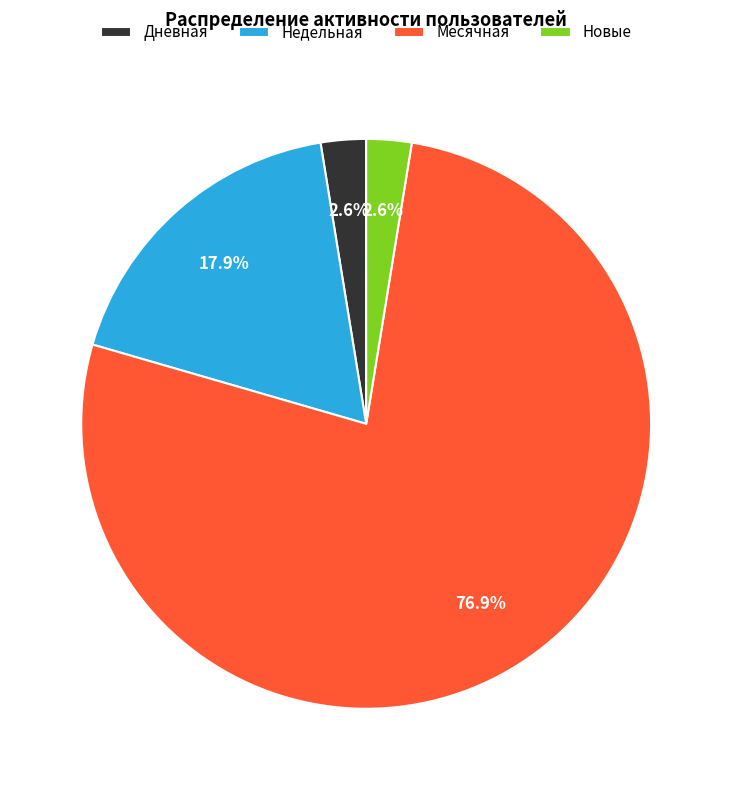

Combined, do Дневная and Недельная account for over 50%?

No